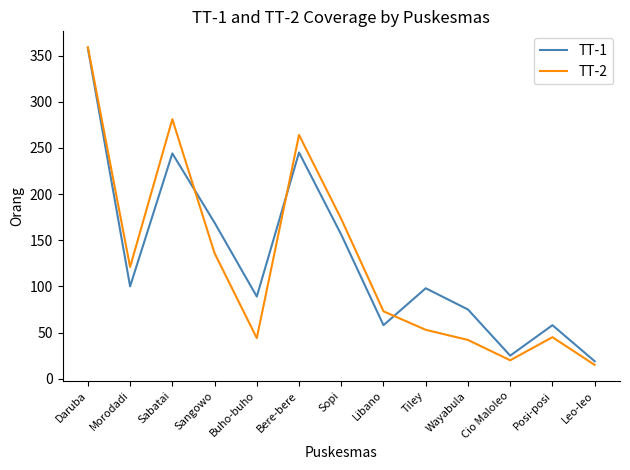

Is the value of TT-2 at Morodadi greater than the value of TT-1 at Leo-leo?

Yes